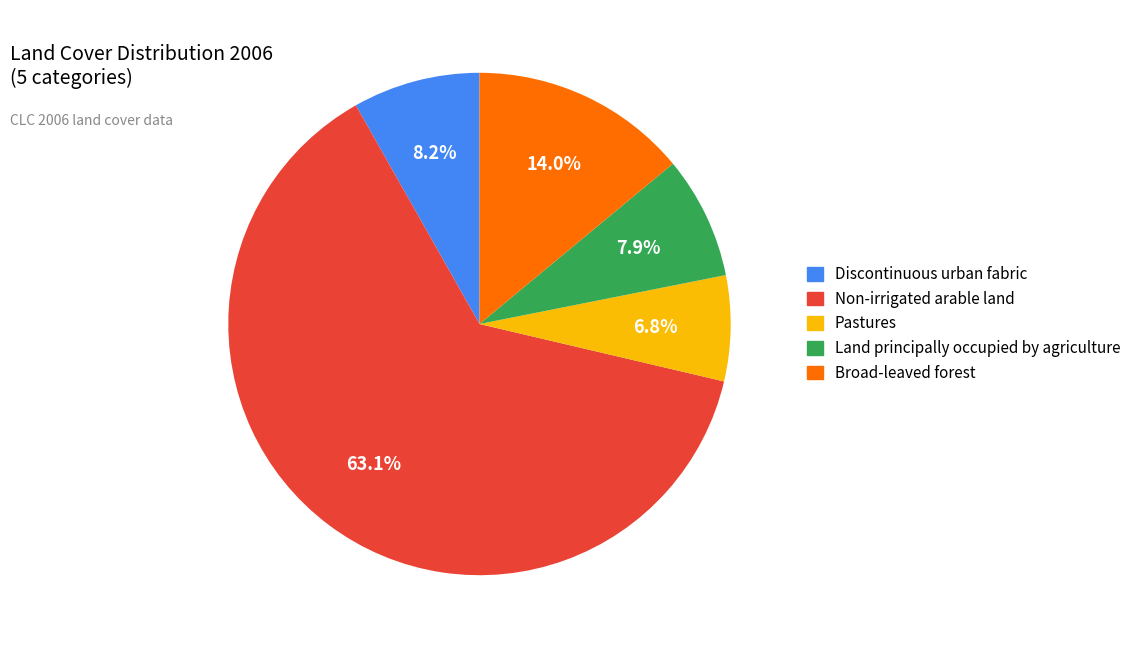

To the nearest percent, what percentage of the pie is Discontinuous urban fabric?

8%